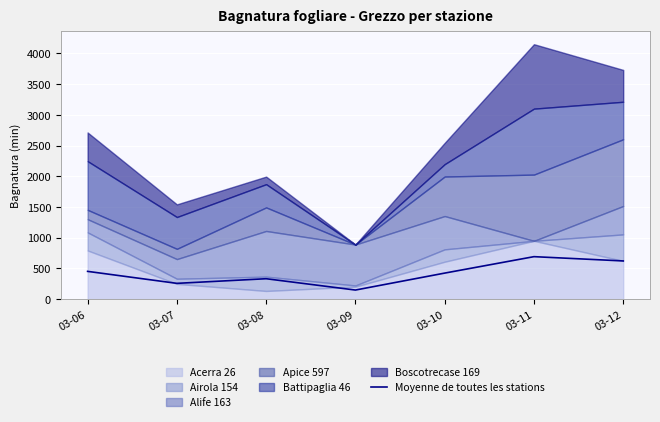

How many points are lower than both their immediate neighbors (excluding endpoints)?

2